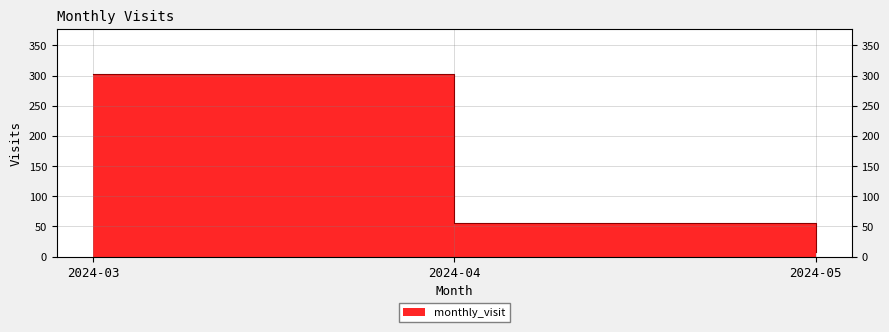

Read the value at 2024-03, to the nearest 50.

300